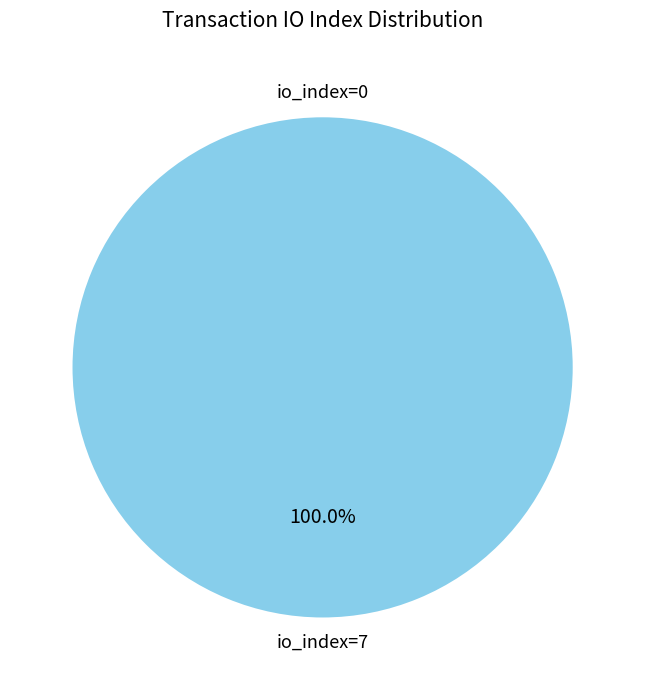

The io_index=7 slice represents 95% of the pie. True or false?

False